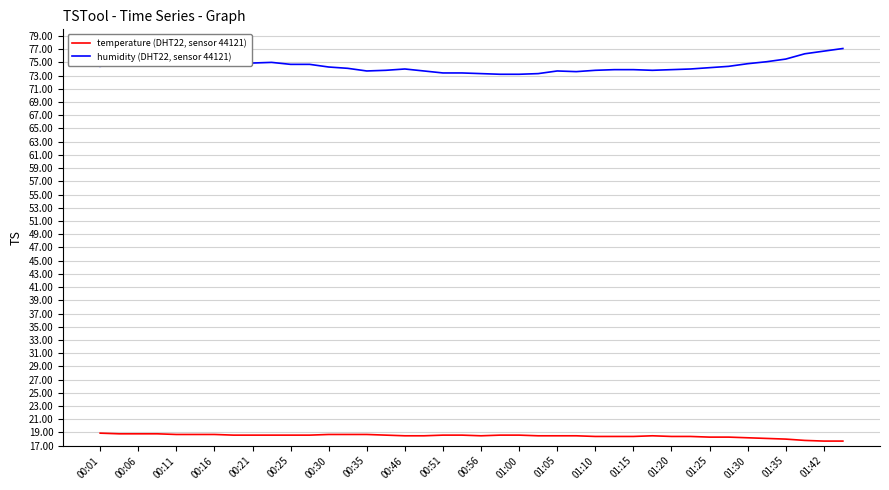

List the series in order of their overall mean, lowest first.

temperature (DHT22, sensor 44121), humidity (DHT22, sensor 44121)